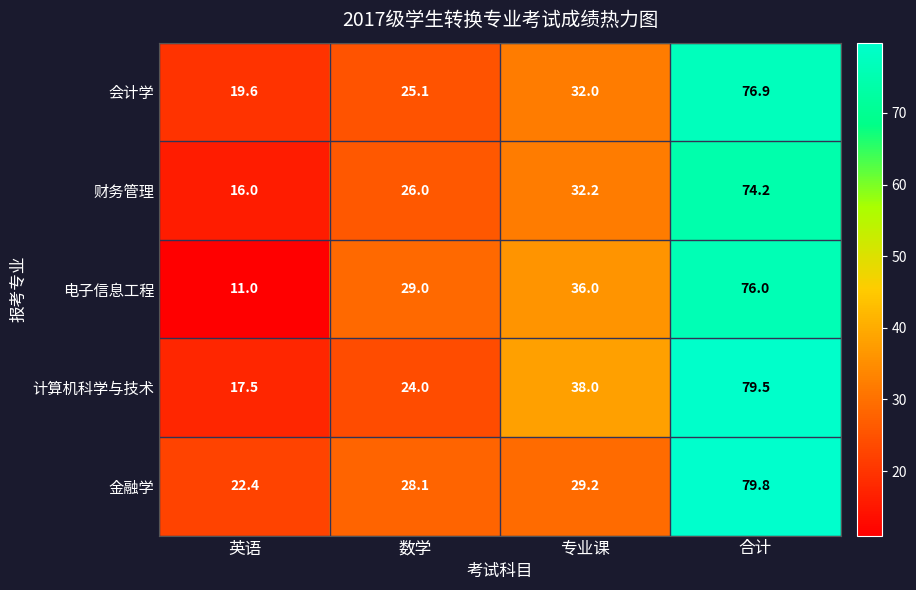

Reading right to left, extract all data points from this chart.

会计学: 合计=76.9	专业课=32.0	数学=25.1	英语=19.6
财务管理: 合计=74.2	专业课=32.2	数学=26.0	英语=16.0
电子信息工程: 合计=76.0	专业课=36.0	数学=29.0	英语=11.0
计算机科学与技术: 合计=79.5	专业课=38.0	数学=24.0	英语=17.5
金融学: 合计=79.8	专业课=29.2	数学=28.1	英语=22.4